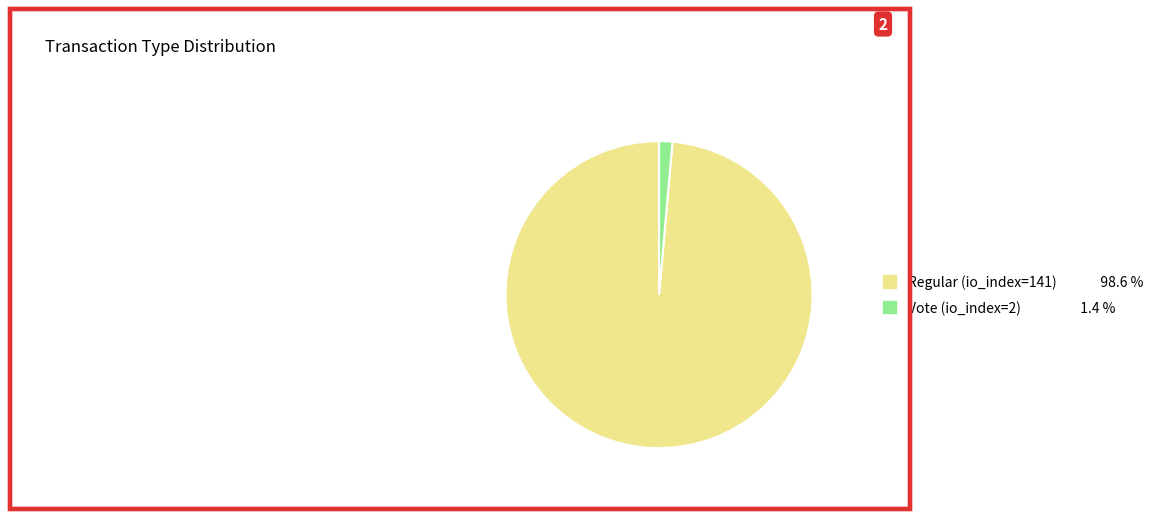

Does Vote (io_index=2) represent more than half of the total?

No